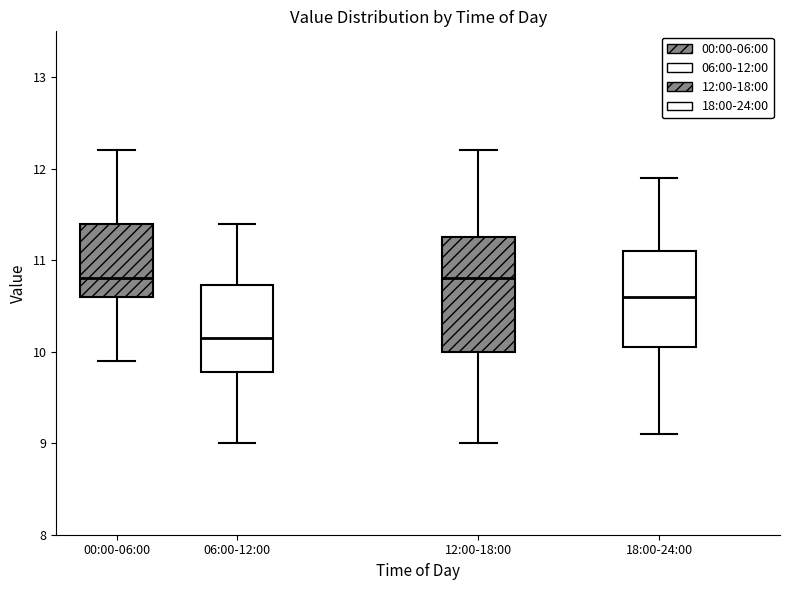

Reading left to right, read every box against the y-axis: the position of its median line, the range the box covers, and the ends of its whiskers. The values are not printed on the chart, so give them approximately, as read against the axis.

00:00-06:00: median 10.8, box 10.6 to 11.4, whiskers 9.9 to 12.2
06:00-12:00: median 10.2, box 9.8 to 10.7, whiskers 9.0 to 11.4
12:00-18:00: median 10.8, box 10.0 to 11.3, whiskers 9.0 to 12.2
18:00-24:00: median 10.6, box 10.1 to 11.1, whiskers 9.1 to 11.9